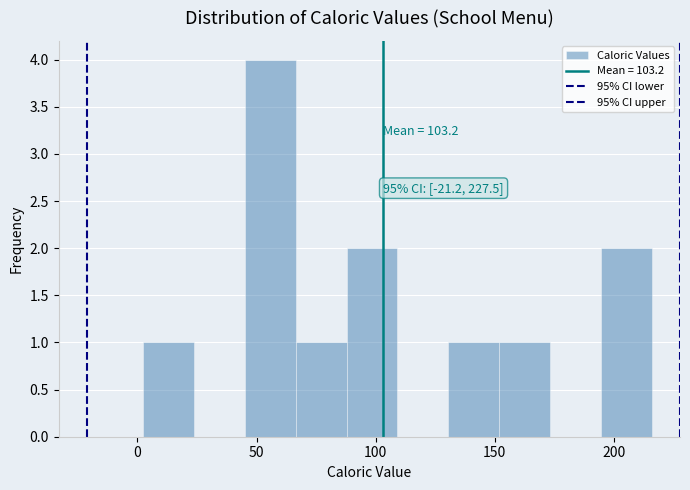

Which range on the x-axis has the tallest bar?

45 to 65